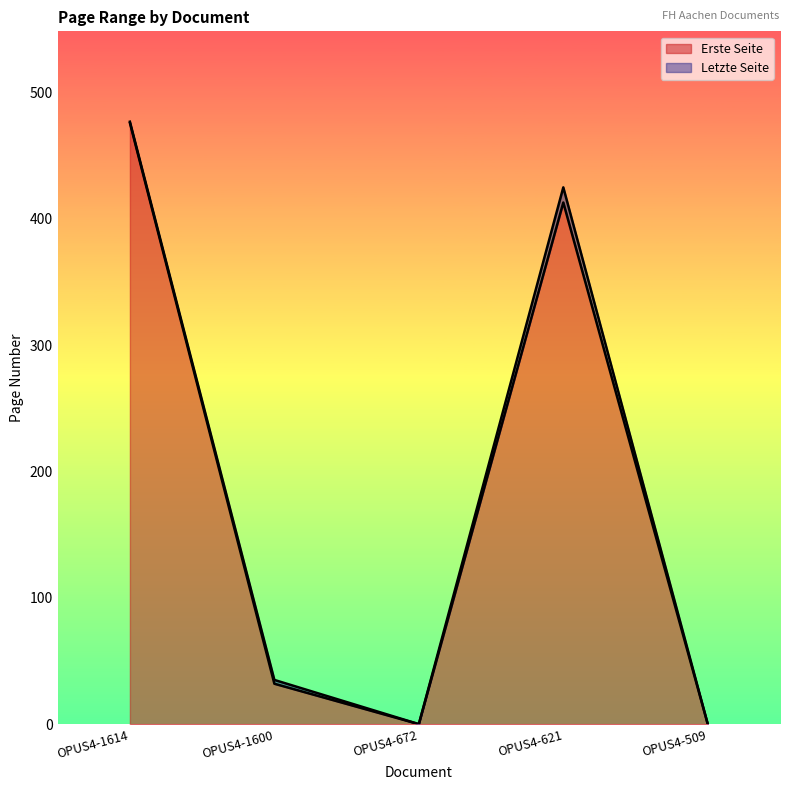

Which category has the highest value across all series?

OPUS4-1614